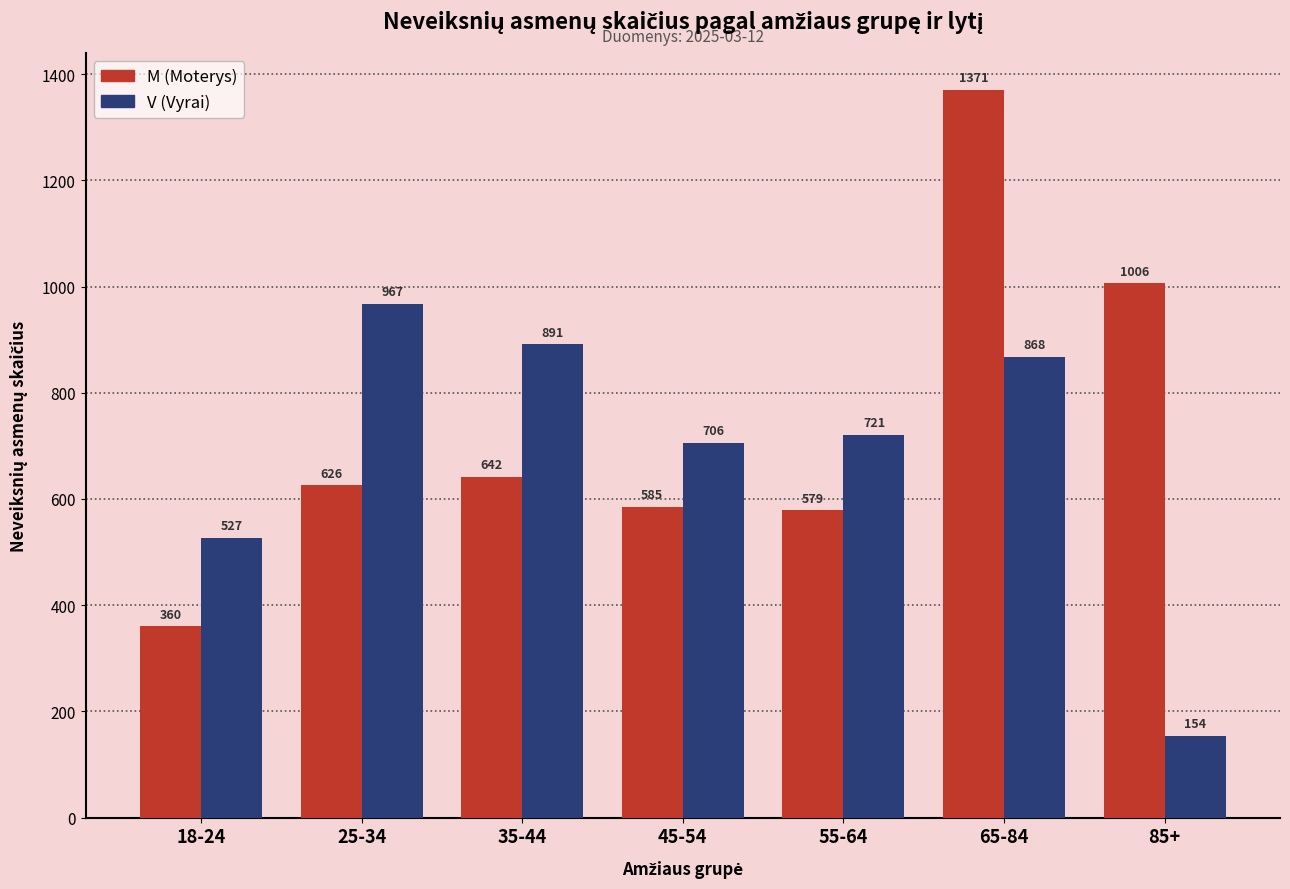

What is the greatest value displayed?

1371